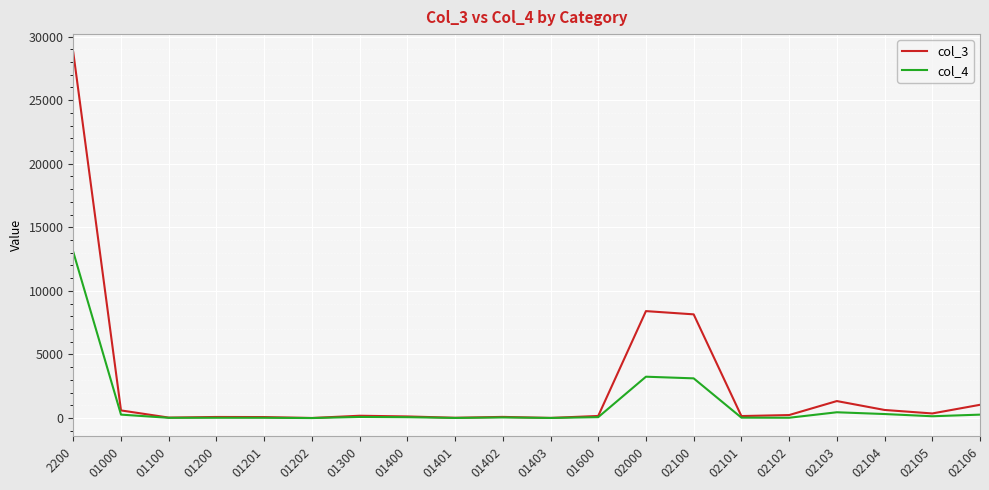

List the series in order of their peak value, lowest first.

col_4, col_3